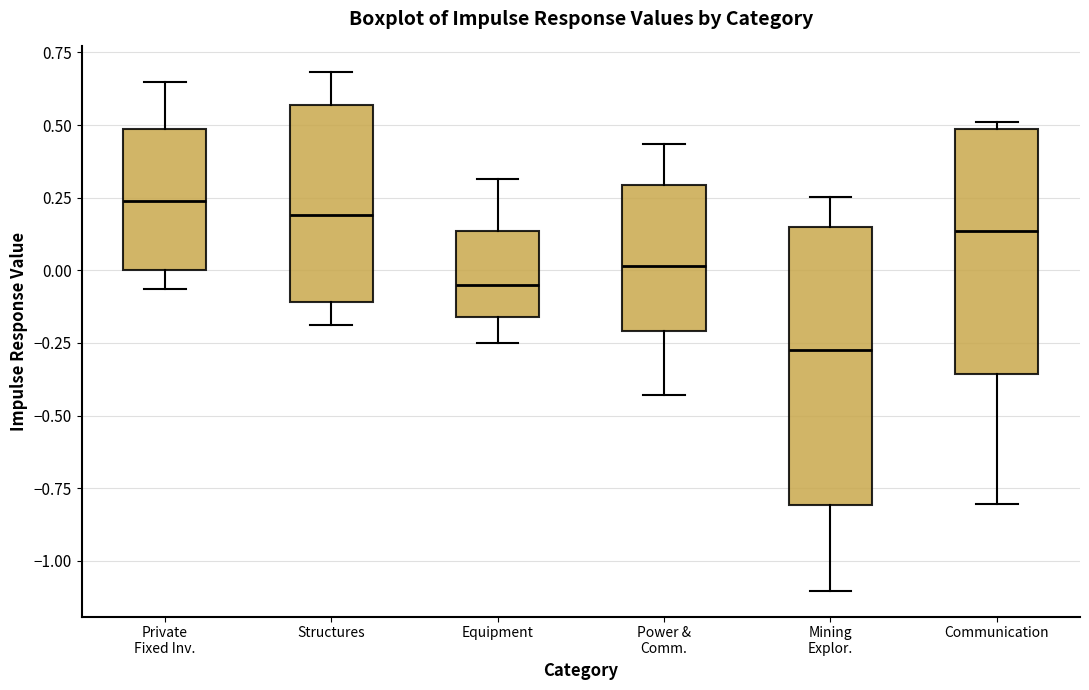

Where does the lower whisker of the box for Power & Comm. end on the y-axis? The values are not printed on the chart, so give them approximately, as read against the axis.

-0.45